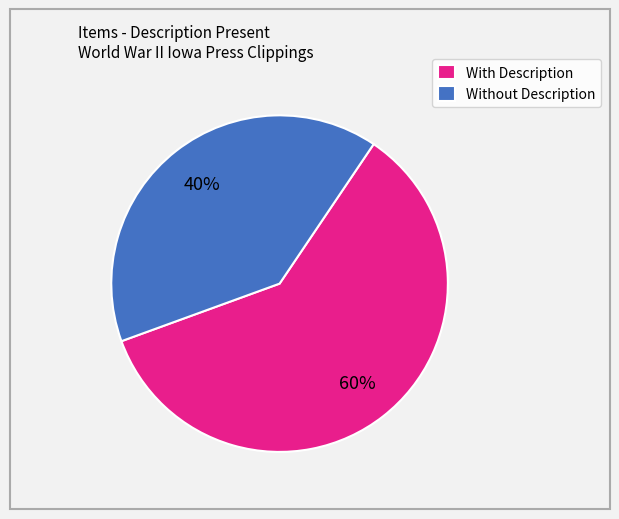

Which has a higher value, With Description or Without Description?

With Description